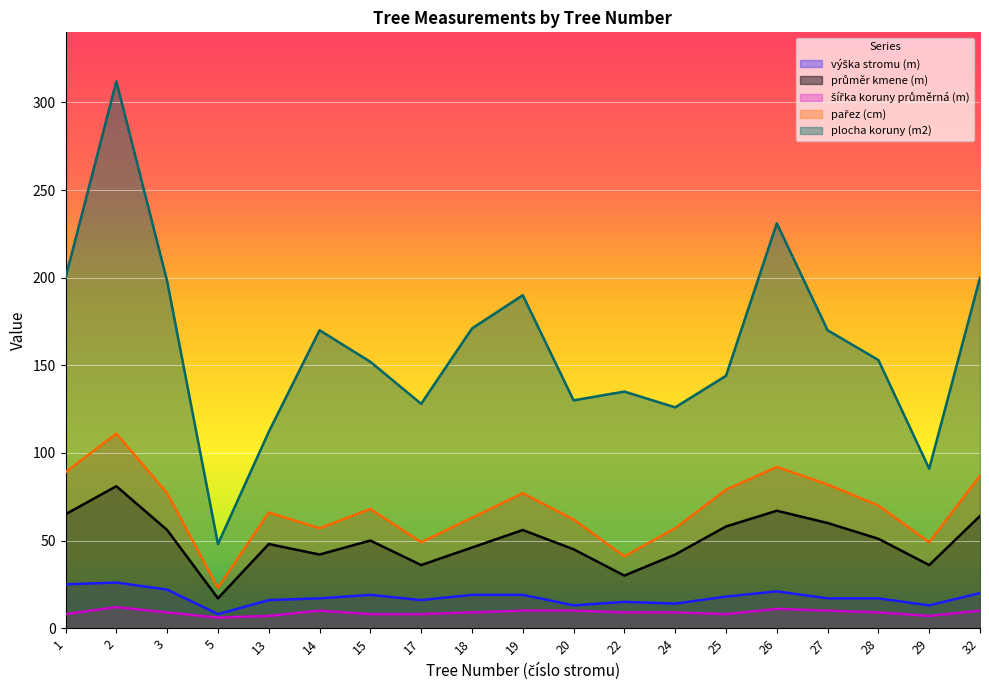

Which series has the widest spread of values?

plocha koruny (m2)